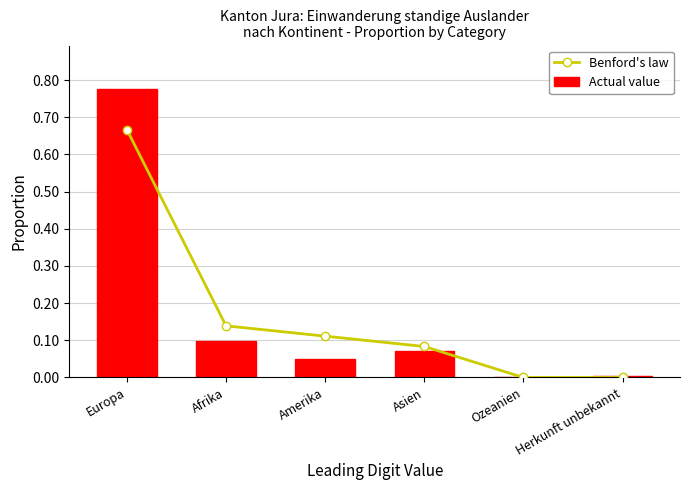

What is the total value across all series at Europa?

1.4